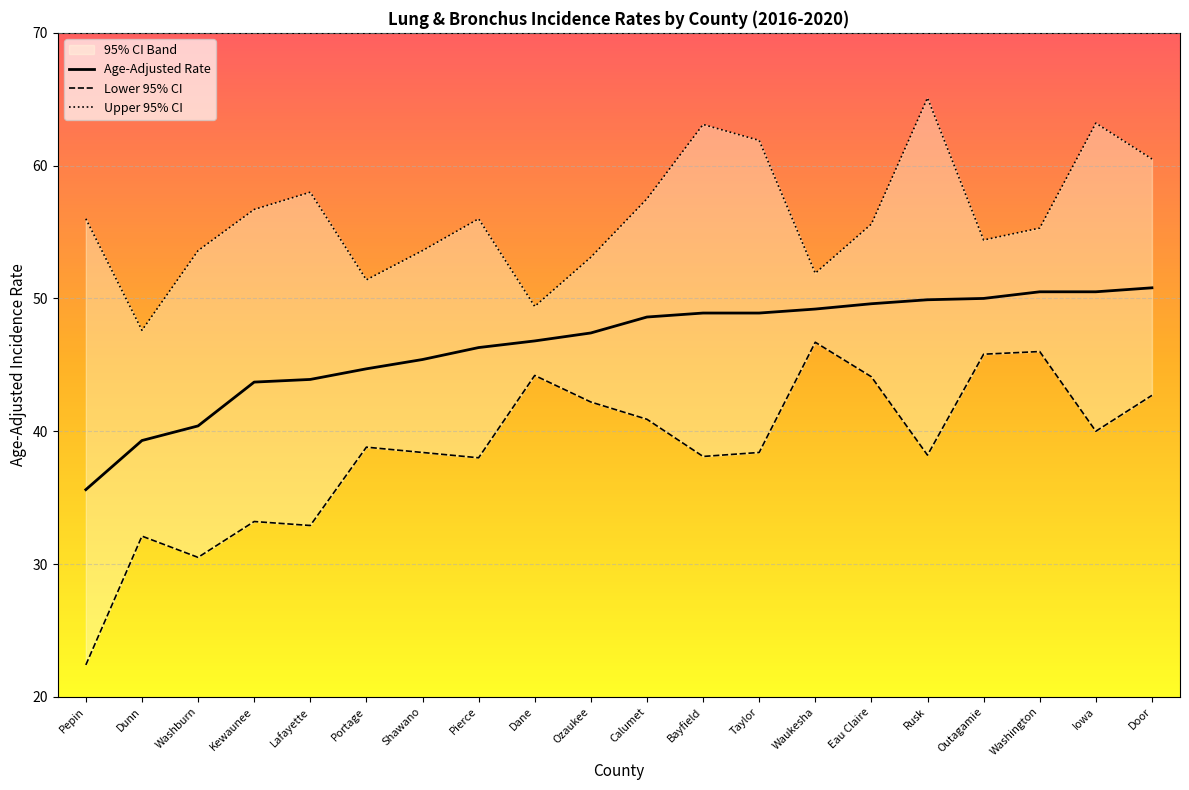

Between Washburn and Rusk, which is larger?

Rusk